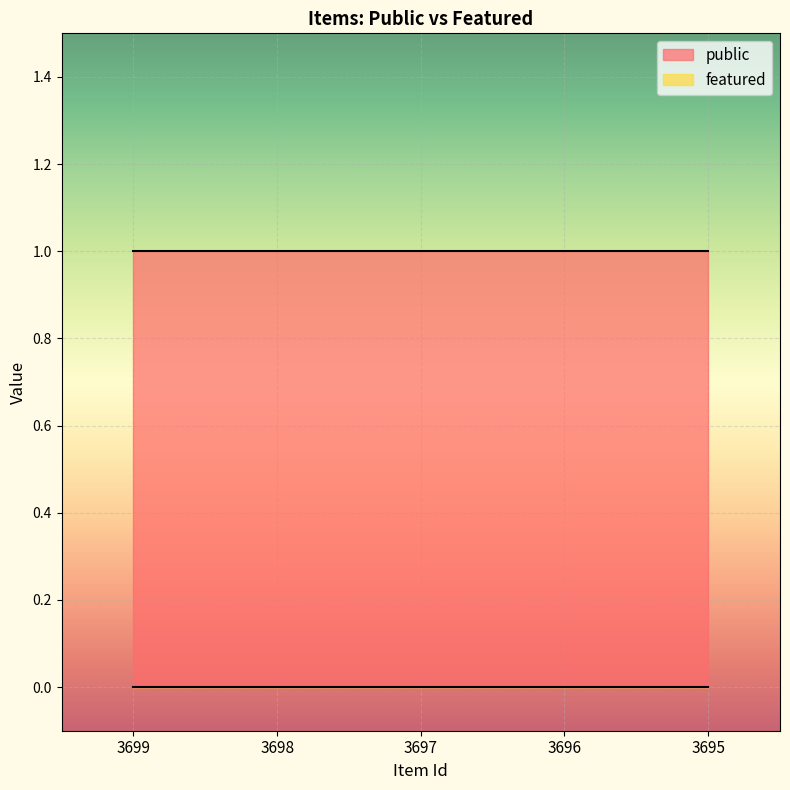

True or false: featured and public cross at least once.

False